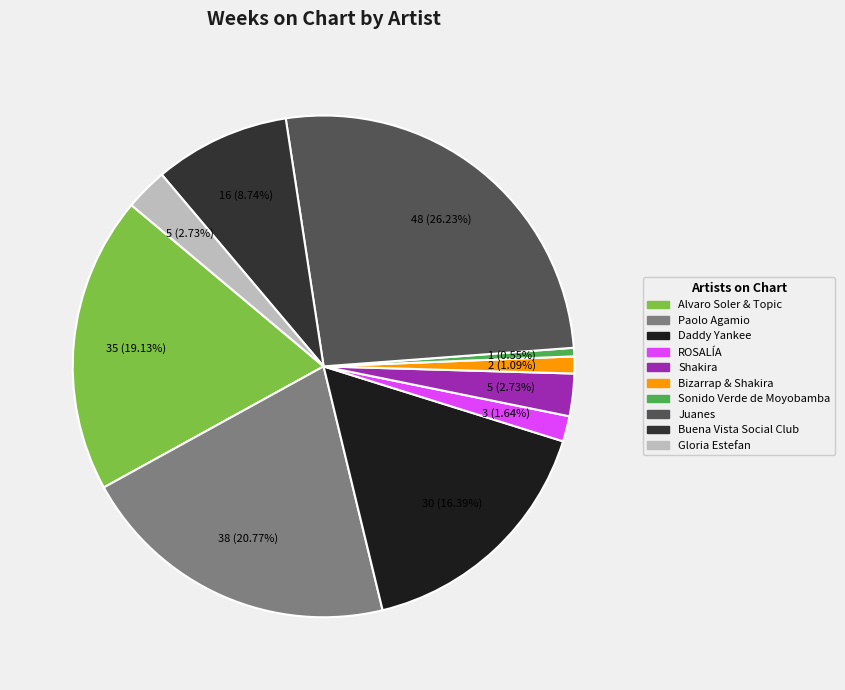

Does Gloria Estefan represent more than half of the total?

No